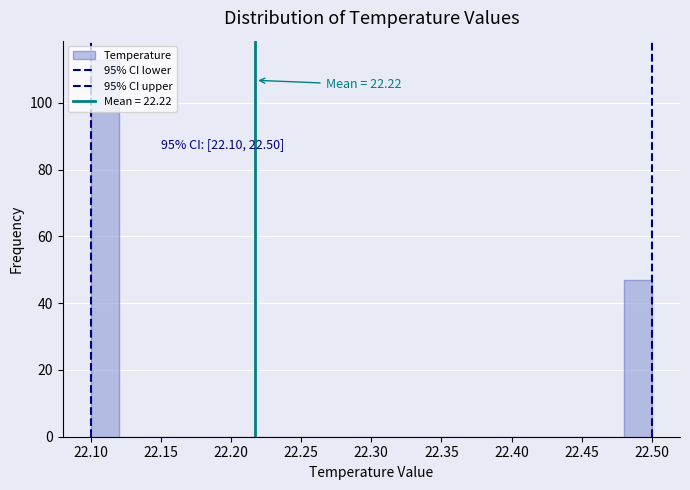

Which range on the x-axis has the tallest bar?

22.10 to 22.12